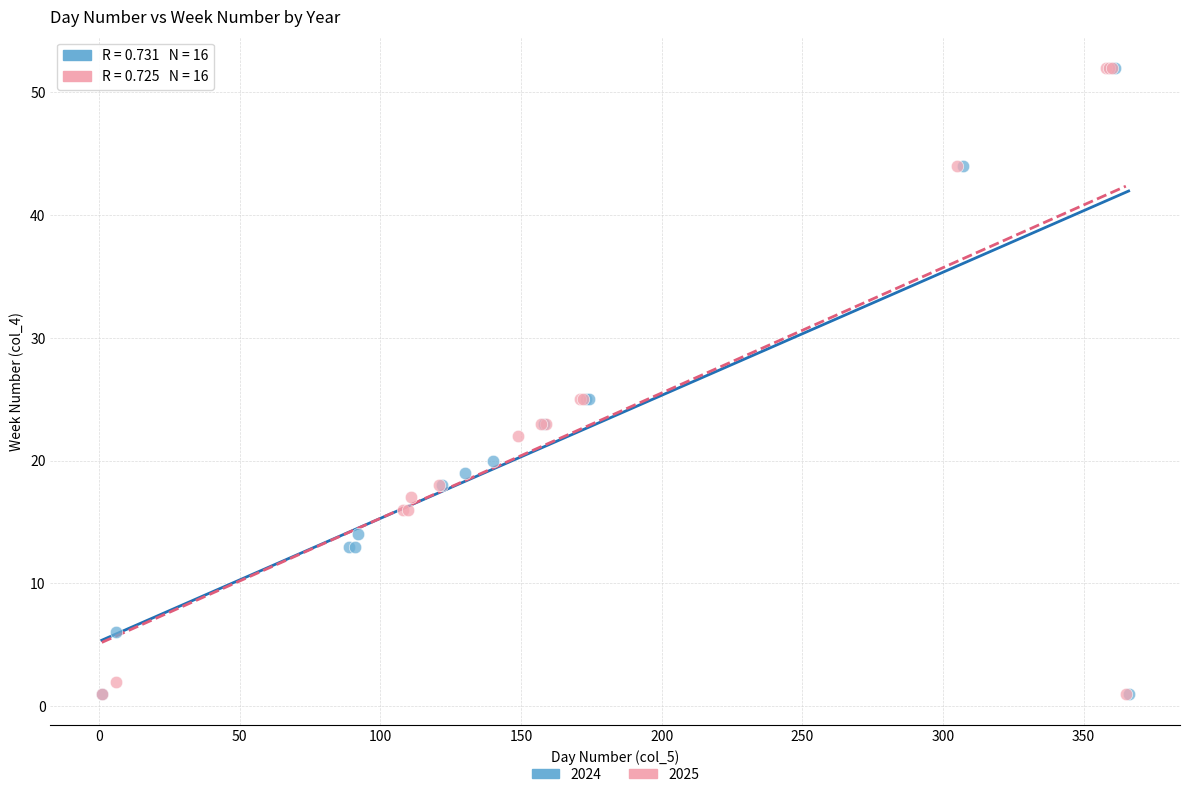

What are all the series names shown in the legend?

2024, 2025